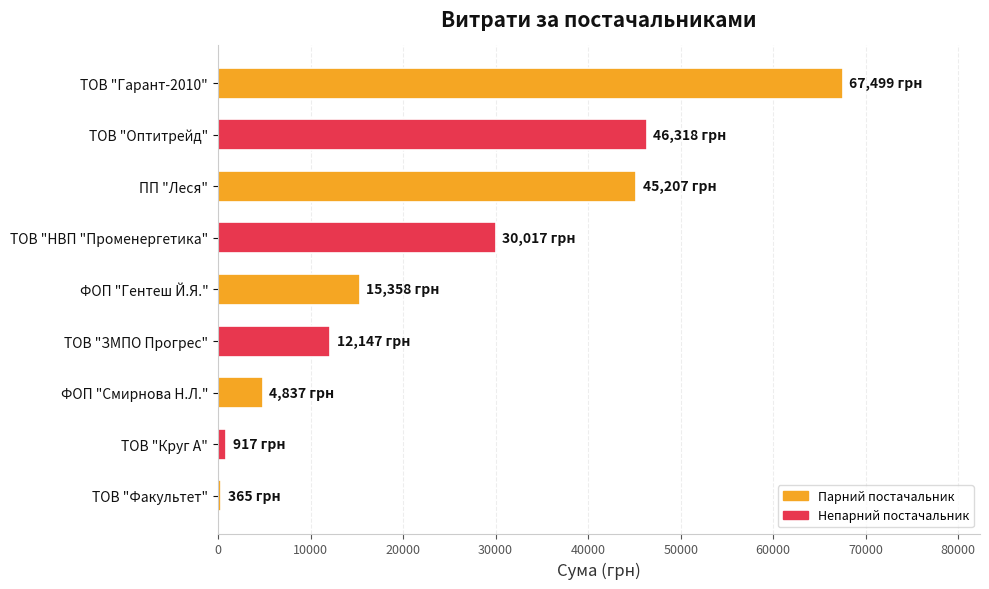

Which category has the highest value across all series?

ТОВ "Гарант-2010"